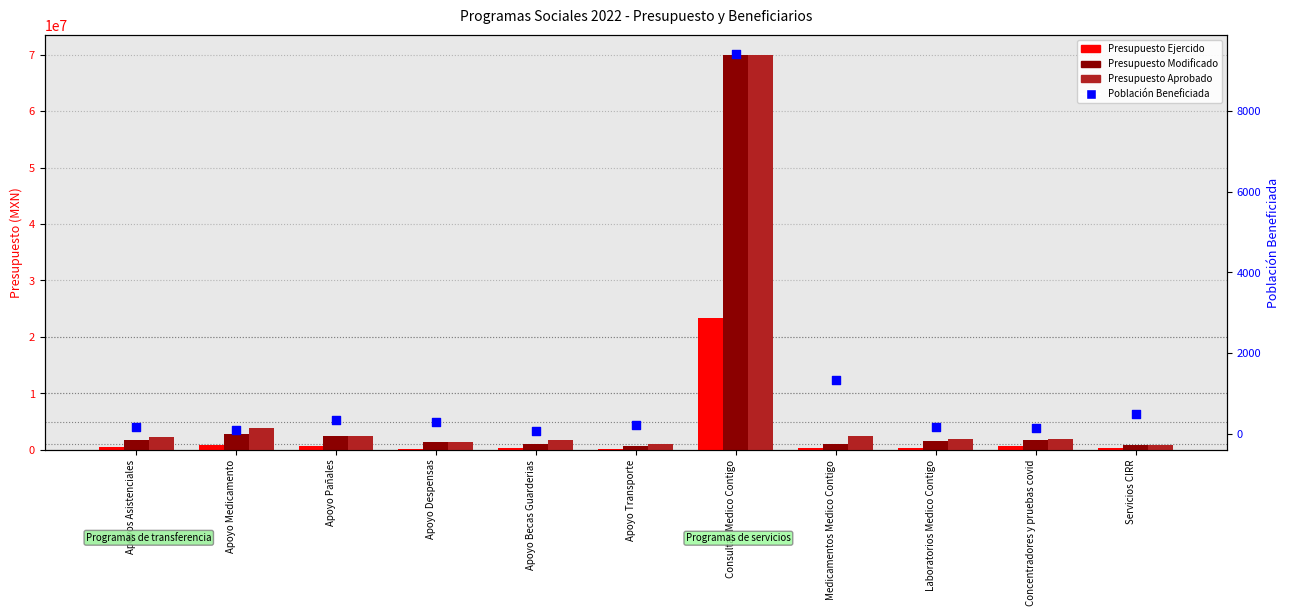

What are all the series names shown in the legend?

Presupuesto Ejercido, Presupuesto Modificado, Presupuesto Aprobado, Población Beneficiada